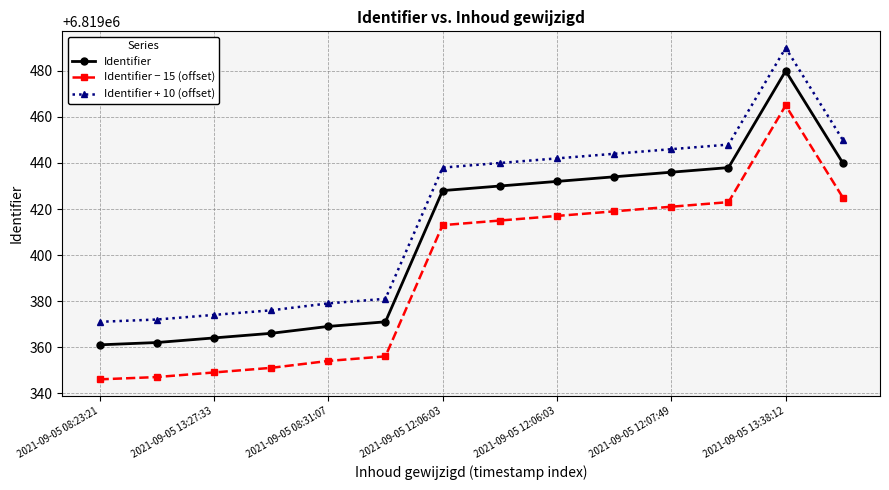

Which series has the largest total across all categories?

Identifier + 10 (offset)